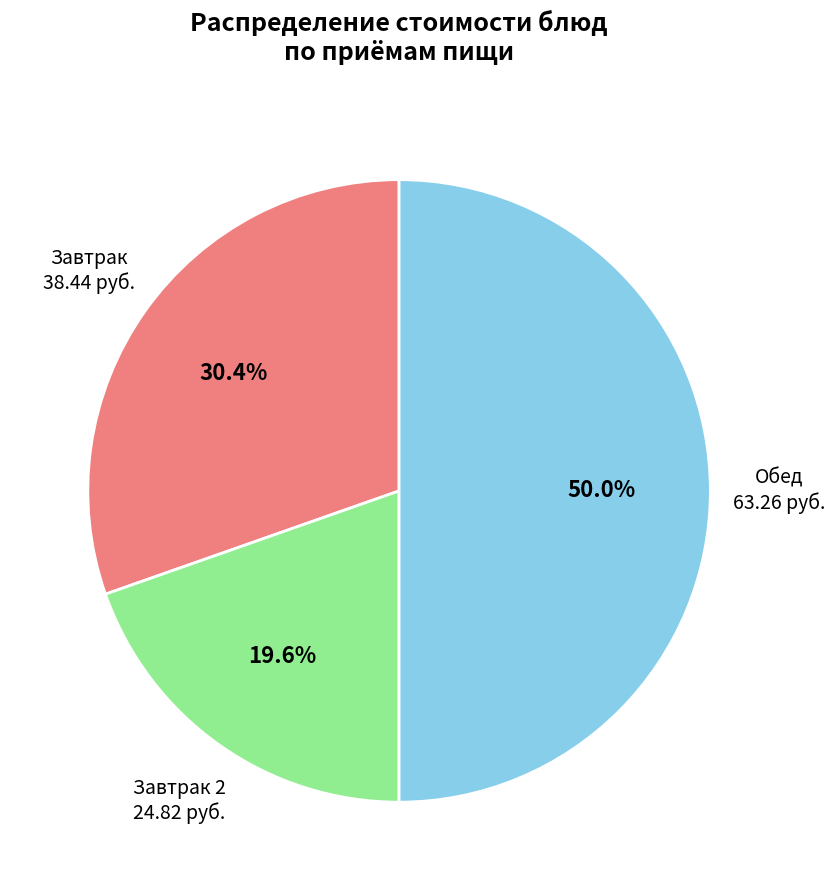

What is the largest slice in the pie chart?

Обед